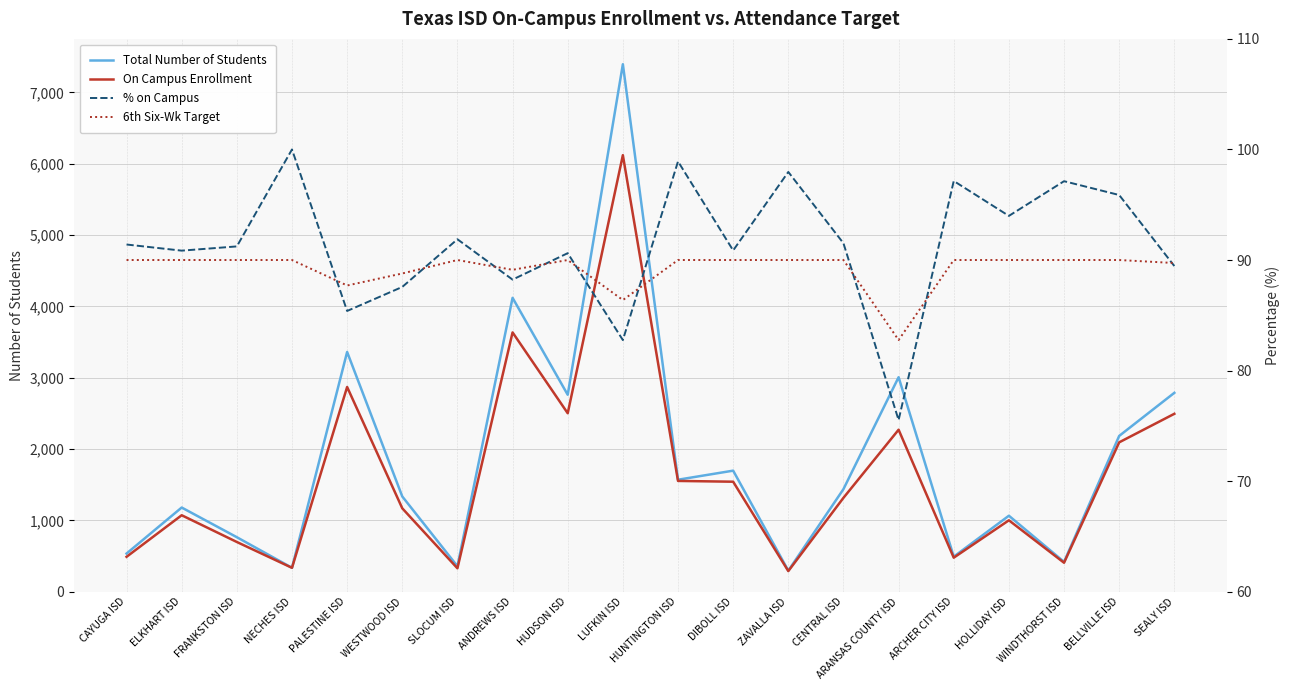

Reading right to left, extract all data points from this chart.

Total Number of Students: SEALY ISD=2788.0	BELLVILLE ISD=2184.0	WINDTHORST ISD=418.0	HOLLIDAY ISD=1065.0	ARCHER CITY ISD=491.0	ARANSAS COUNTY ISD=3007.0	CENTRAL ISD=1438.0	ZAVALLA ISD=295.0	DIBOLL ISD=1697.0	HUNTINGTON ISD=1570.0	LUFKIN ISD=7395.0	HUDSON ISD=2761.0	ANDREWS ISD=4120.0	SLOCUM ISD=357.0	WESTWOOD ISD=1335.0	PALESTINE ISD=3361.0	NECHES ISD=335.0	FRANKSTON ISD=764.0	ELKHART ISD=1180.0	CAYUGA ISD=535.0
On Campus Enrollment: SEALY ISD=2494.0	BELLVILLE ISD=2094.0	WINDTHORST ISD=406.0	HOLLIDAY ISD=1001.0	ARCHER CITY ISD=477.0	ARANSAS COUNTY ISD=2271.0	CENTRAL ISD=1316.0	ZAVALLA ISD=289.0	DIBOLL ISD=1542.0	HUNTINGTON ISD=1553.0	LUFKIN ISD=6120.0	HUDSON ISD=2502.0	ANDREWS ISD=3635.0	SLOCUM ISD=328.0	WESTWOOD ISD=1169.0	PALESTINE ISD=2870.0	NECHES ISD=335.0	FRANKSTON ISD=697.0	ELKHART ISD=1072.0	CAYUGA ISD=489.0
% on Campus: SEALY ISD=89.5	BELLVILLE ISD=95.9	WINDTHORST ISD=97.1	HOLLIDAY ISD=94.0	ARCHER CITY ISD=97.1	ARANSAS COUNTY ISD=75.5	CENTRAL ISD=91.5	ZAVALLA ISD=98.0	DIBOLL ISD=90.9	HUNTINGTON ISD=98.9	LUFKIN ISD=82.8	HUDSON ISD=90.6	ANDREWS ISD=88.2	SLOCUM ISD=91.9	WESTWOOD ISD=87.6	PALESTINE ISD=85.4	NECHES ISD=100.0	FRANKSTON ISD=91.2	ELKHART ISD=90.8	CAYUGA ISD=91.4
6th Six-Wk Target: SEALY ISD=89.7	BELLVILLE ISD=90.0	WINDTHORST ISD=90.0	HOLLIDAY ISD=90.0	ARCHER CITY ISD=90.0	ARANSAS COUNTY ISD=82.8	CENTRAL ISD=90.0	ZAVALLA ISD=90.0	DIBOLL ISD=90.0	HUNTINGTON ISD=90.0	LUFKIN ISD=86.4	HUDSON ISD=90.0	ANDREWS ISD=89.1	SLOCUM ISD=90.0	WESTWOOD ISD=88.8	PALESTINE ISD=87.7	NECHES ISD=90.0	FRANKSTON ISD=90.0	ELKHART ISD=90.0	CAYUGA ISD=90.0